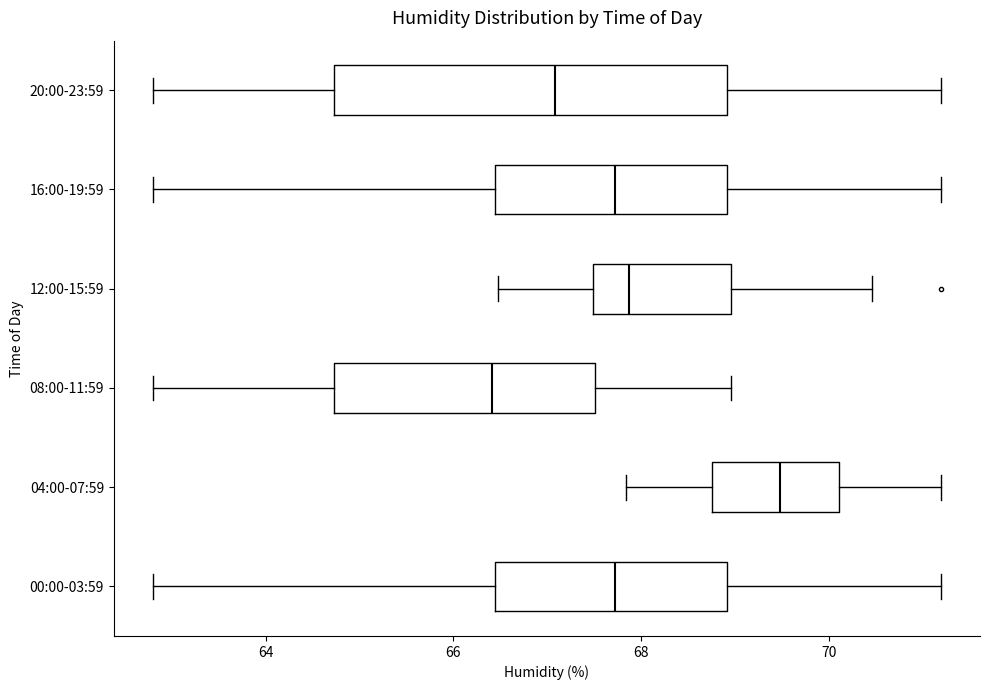

Reading bottom to top, transcribe this box plot: for each box, give where its median line is, the range the box spans, and where its two whiskers end, as read against the x-axis. The values are not printed on the chart, so give them approximately, as read against the axis.

00:00-03:59: median 67.8, box 66.4 to 69.0, whiskers 62.8 to 71.2
04:00-07:59: median 69.4, box 68.8 to 70.2, whiskers 67.8 to 71.2
08:00-11:59: median 66.4, box 64.8 to 67.6, whiskers 62.8 to 69.0
12:00-15:59: median 67.8, box 67.4 to 69.0, whiskers 66.4 to 70.4
16:00-19:59: median 67.8, box 66.4 to 69.0, whiskers 62.8 to 71.2
20:00-23:59: median 67.0, box 64.8 to 69.0, whiskers 62.8 to 71.2